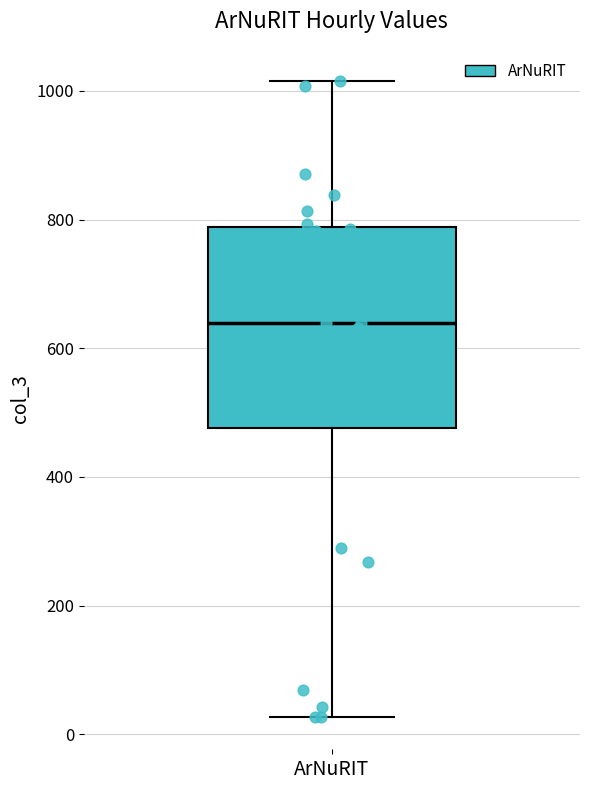

Where does the median line of the box for ArNuRIT sit on the y-axis? The values are not printed on the chart, so give them approximately, as read against the axis.

640